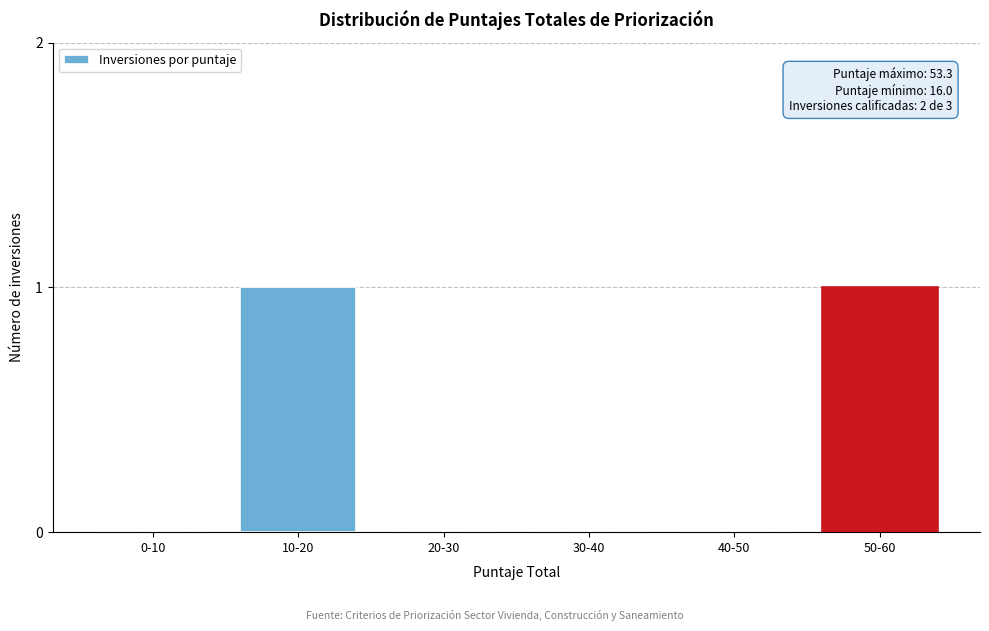

Reading left to right, list all the values displayed in this chart.

0-10=0	10-20=1	20-30=0	30-40=0	40-50=0	50-60=1